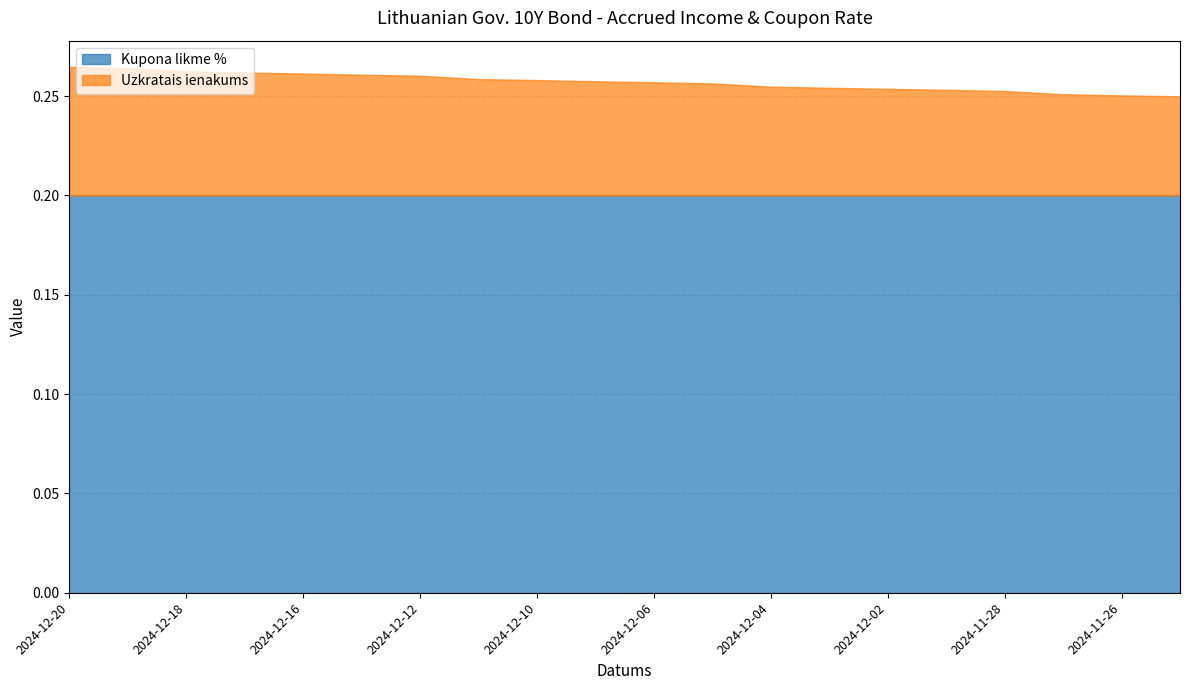

What is the average value of the Uzkratais ienakums series?

0.1